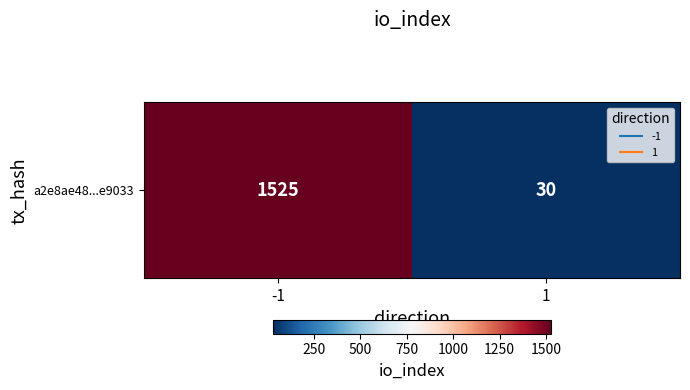

Between -1 and 1, which is larger?

-1